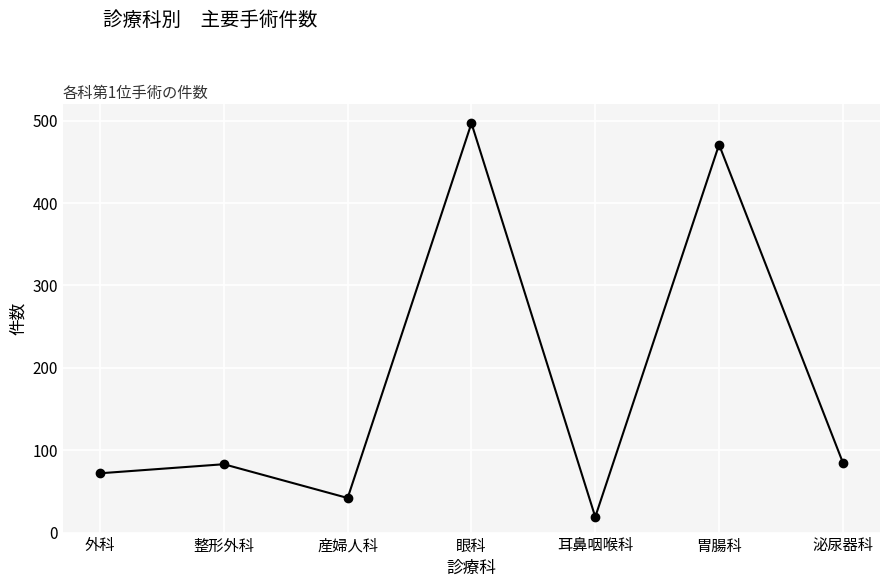

What value does the data have at 耳鼻咽喉科?

19